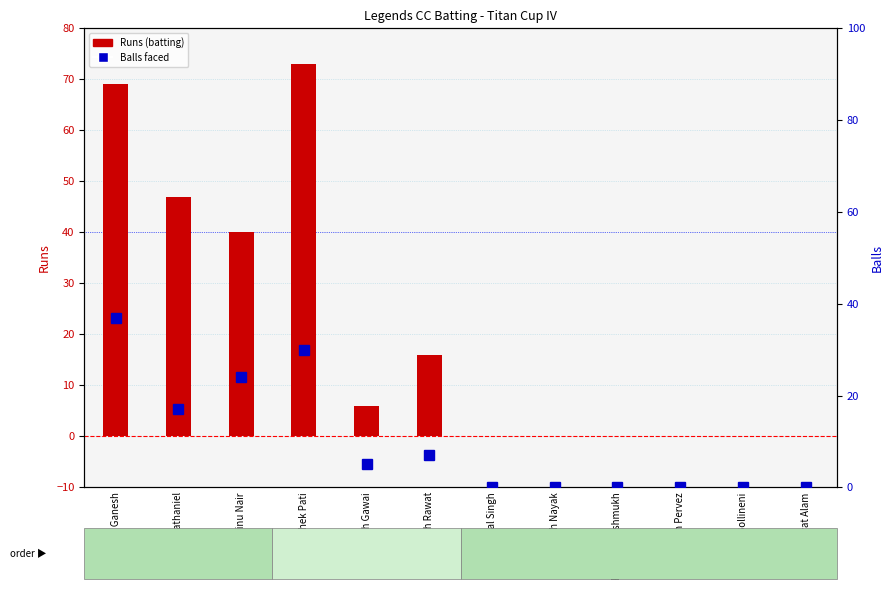

The value of Balls at Kanwal Singh is 0. True or false?

True